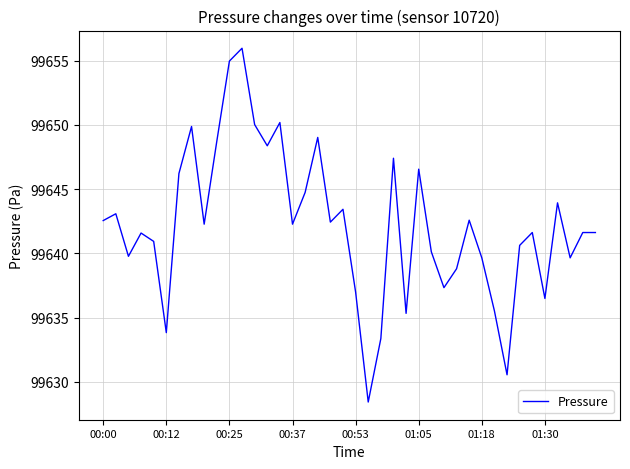

What is the greatest value displayed?

99656.0